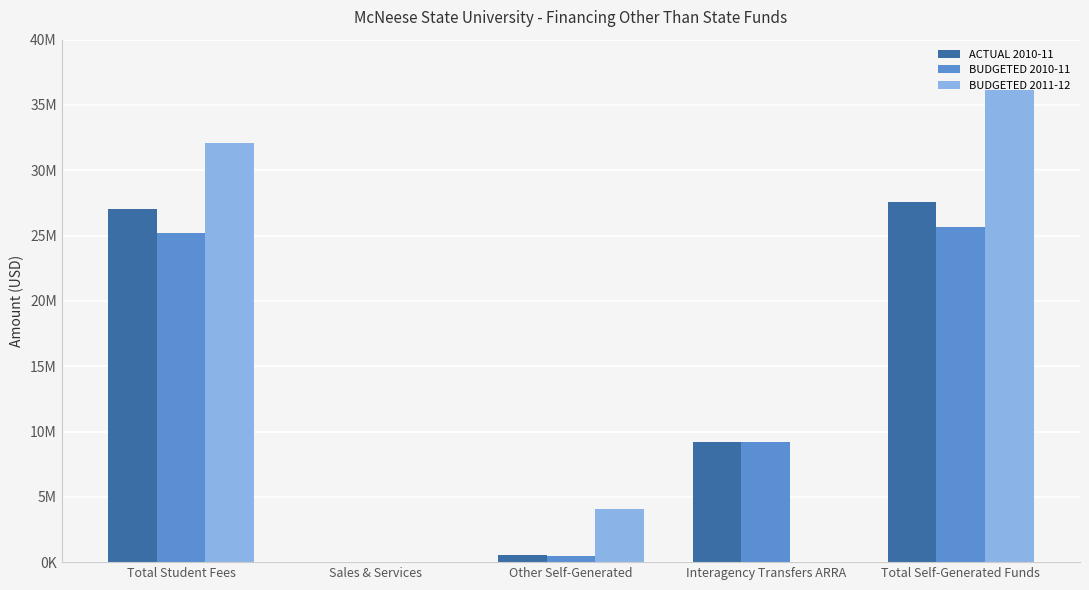

Does the chart contain stacked bars?

No